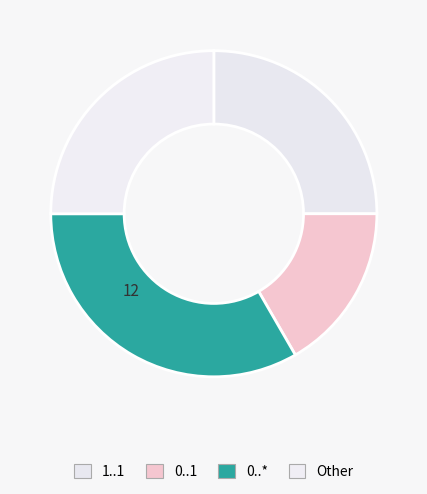

How many segments does this pie chart have?

4